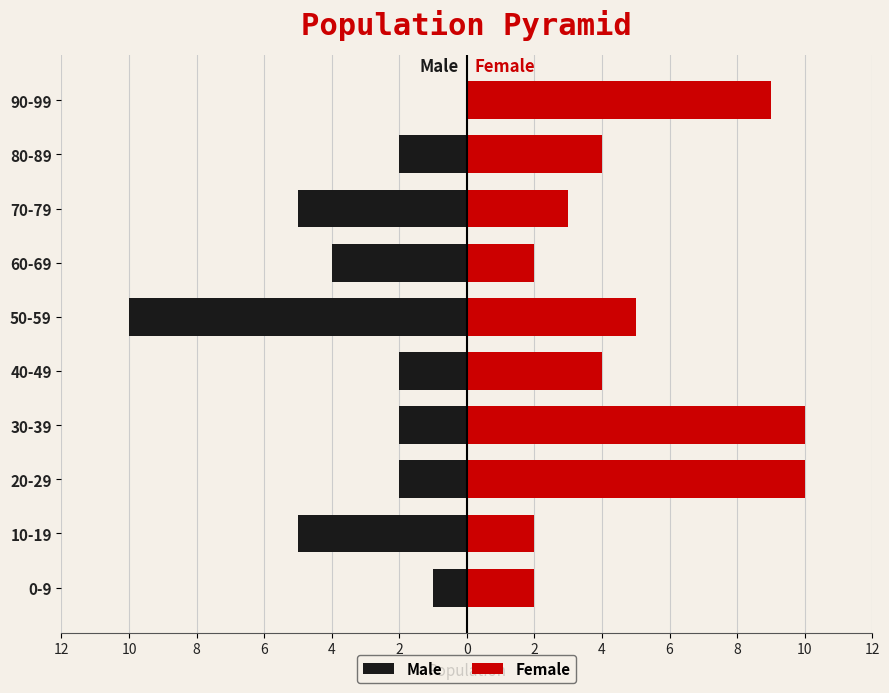

Rank the series by their maximum value, from lowest to highest.

Male, Female